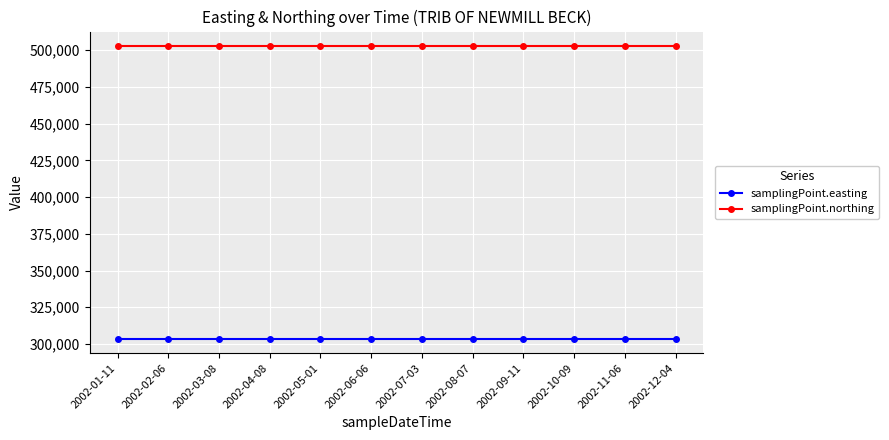

What is the greatest value displayed?

502647